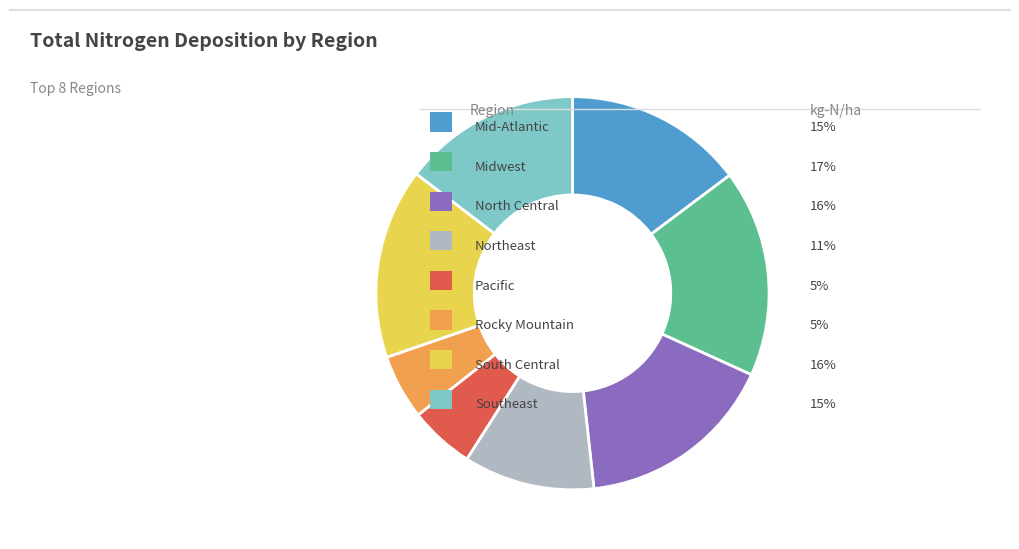

Is there any slice that represents more than half of the pie?

No